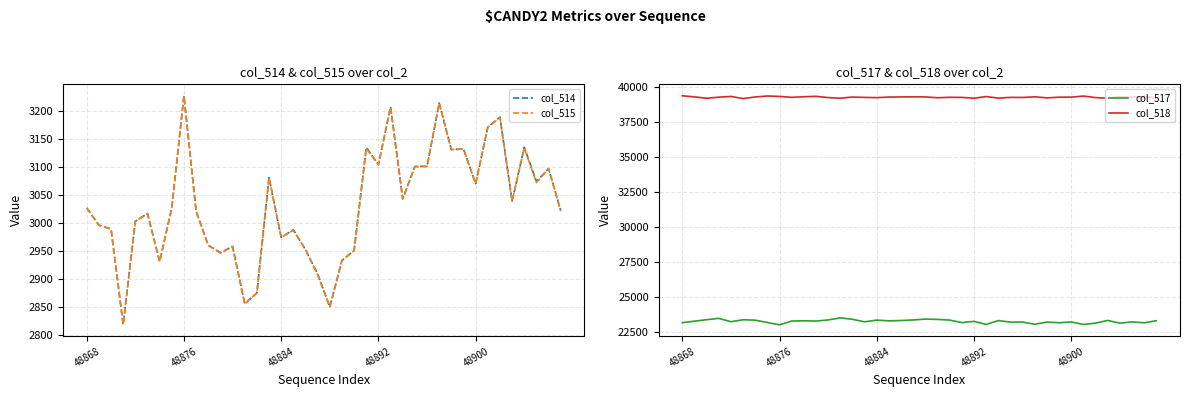

What is the minimum value for col_518?

39160